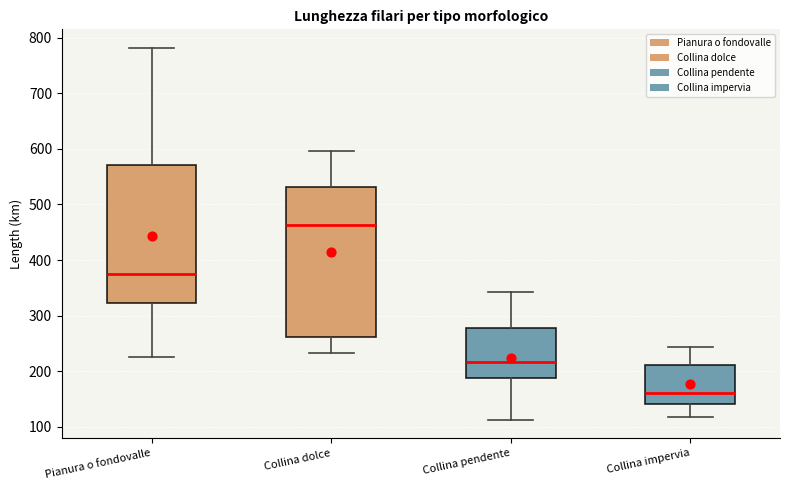

Where is the lower edge of the box for Collina pendente on the y-axis? The values are not printed on the chart, so give them approximately, as read against the axis.

190